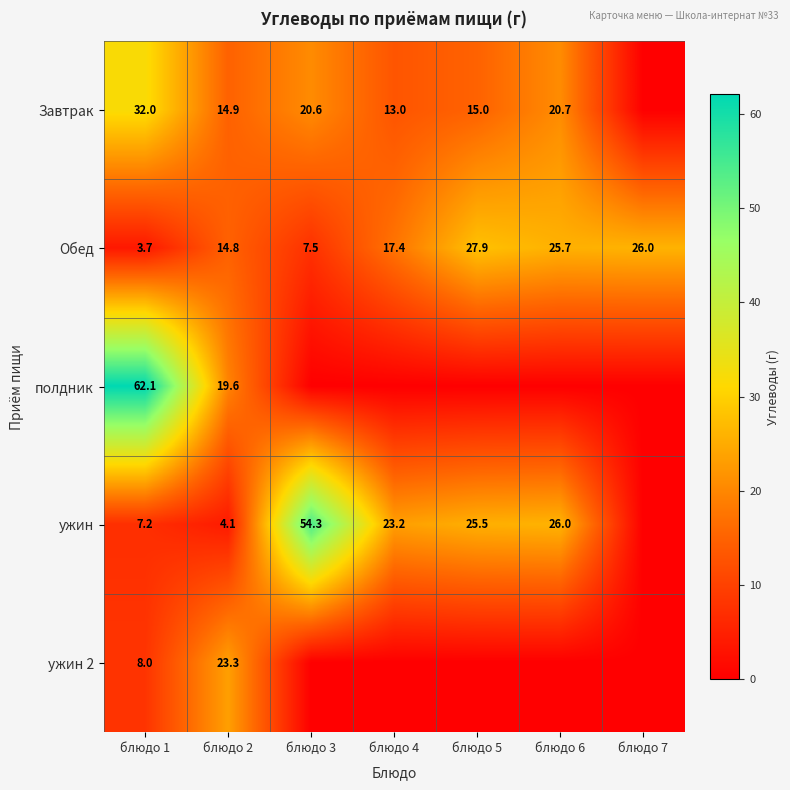

Where does the Обед series first go above 17?

блюдо 4